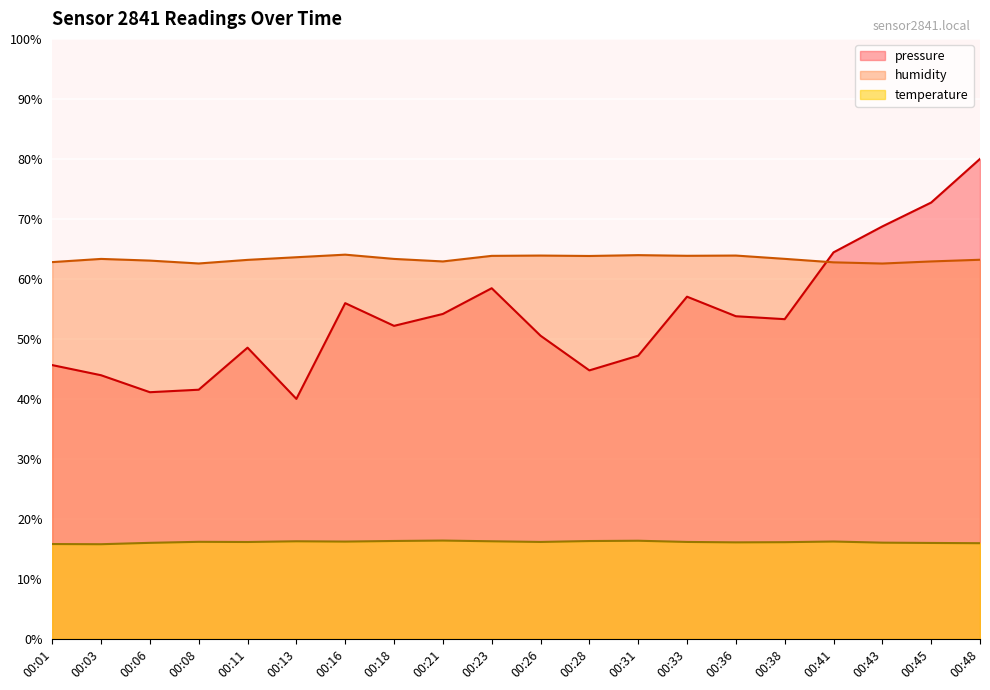

How many lines are shown in the chart?

3